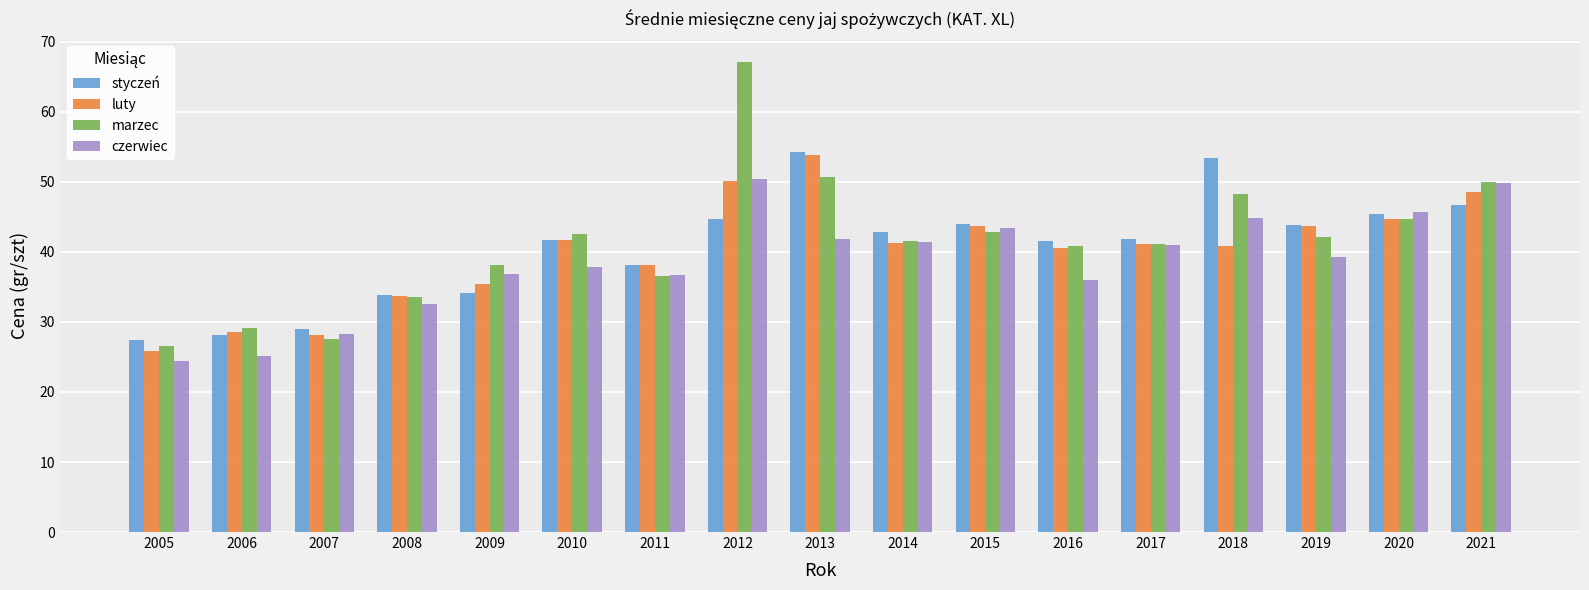

At which category is the sum across all series the highest?

2012